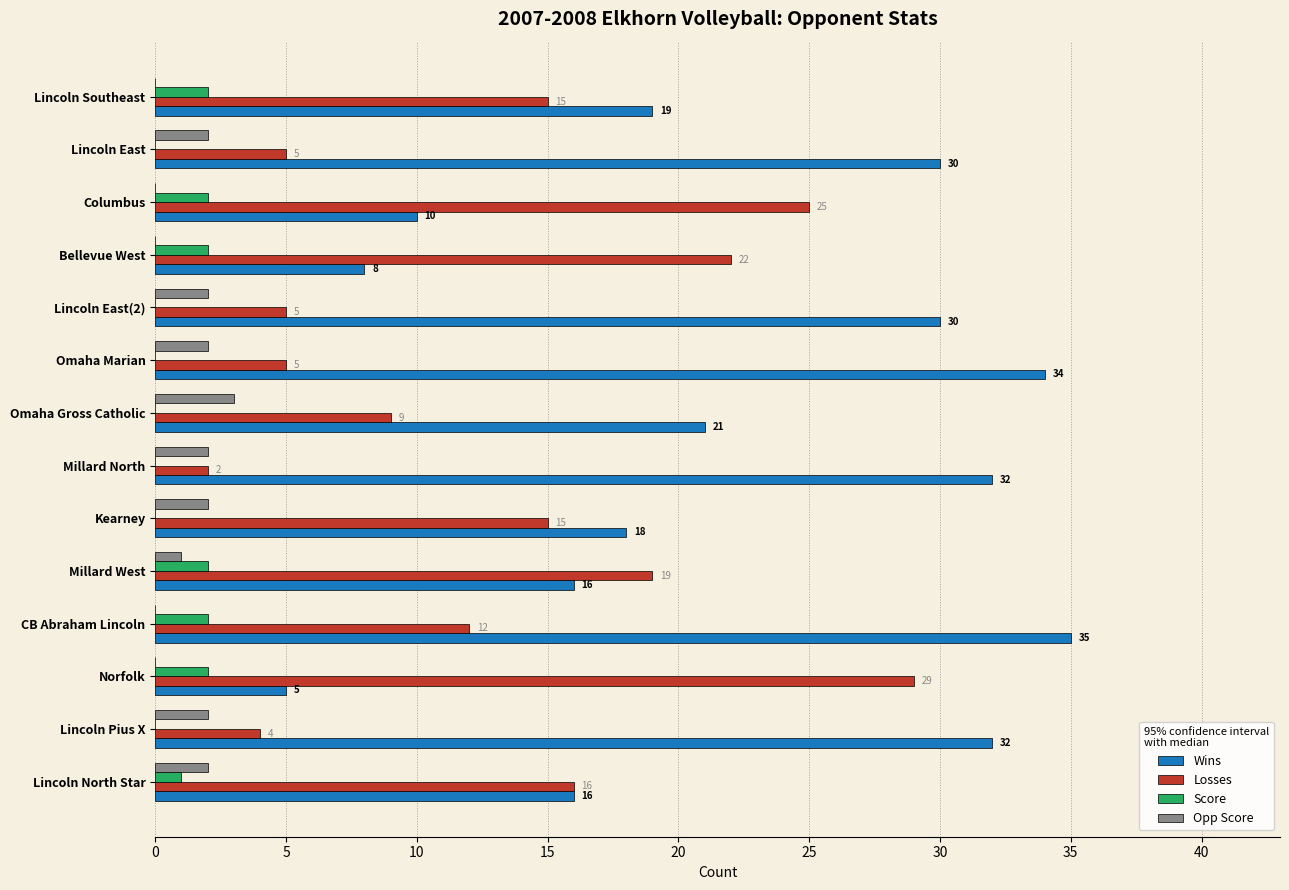

Is it true that Wins equals 9 at Omaha Marian?

False